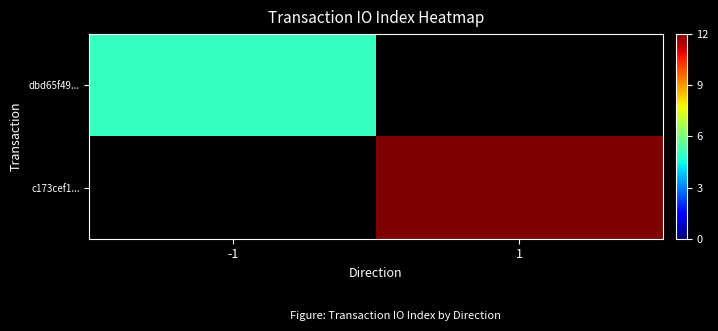

How many positive values does the c173cef1... series have?

1